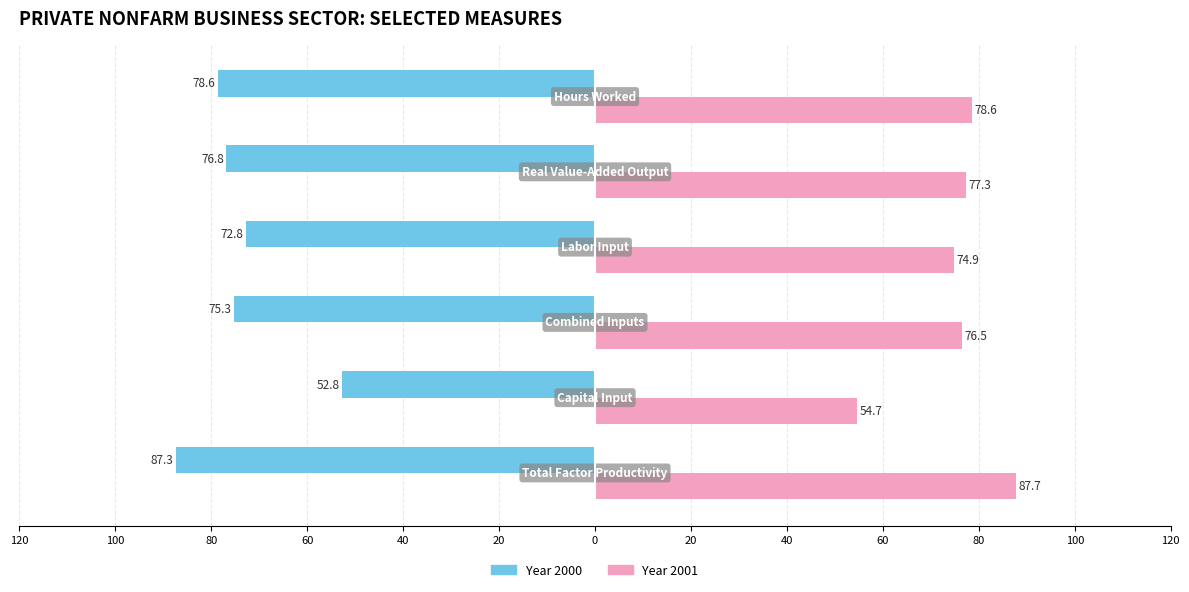

What are all the series names shown in the legend?

Year 2000, Year 2001